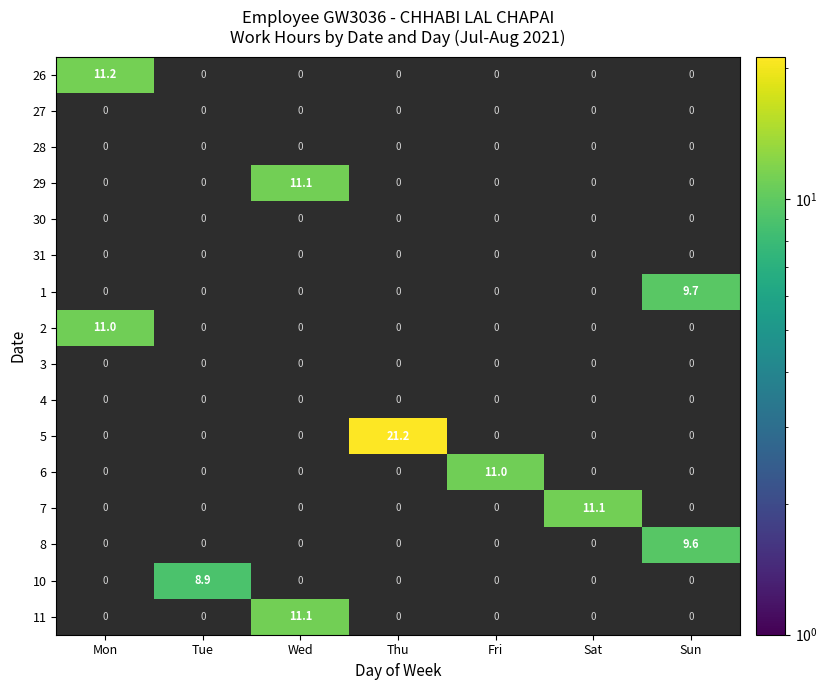

At how many categories does at least one series exceed 15?

1